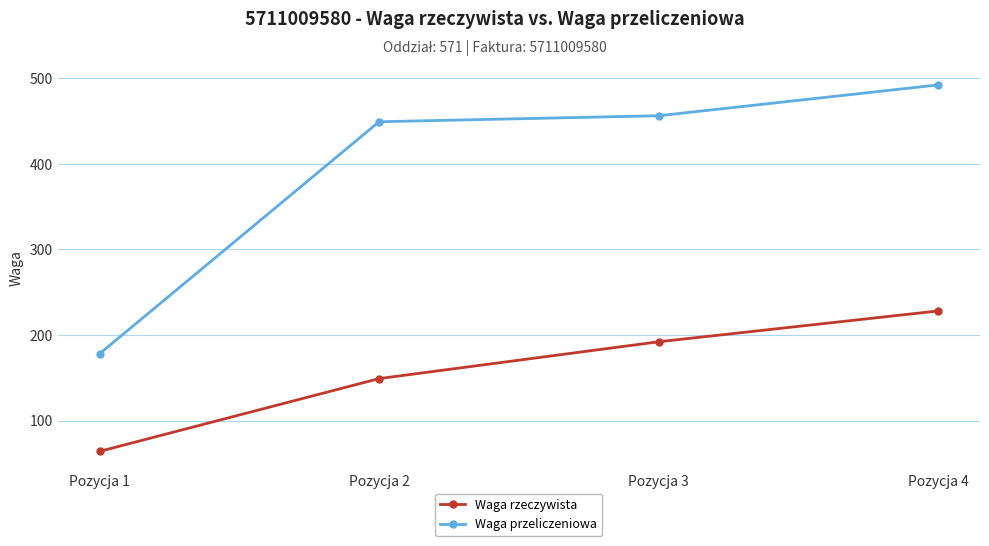

Which category has the highest value in the Waga rzeczywista series?

Pozycja 4